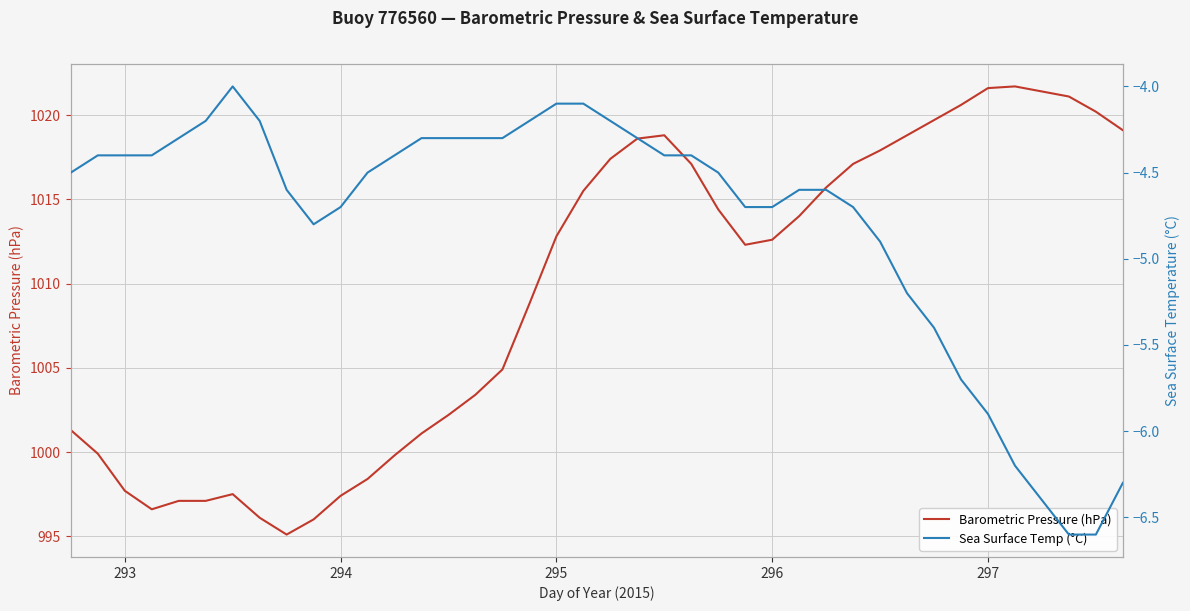

Where does the Barometric Pressure (hPa) series first go above 1012?

295